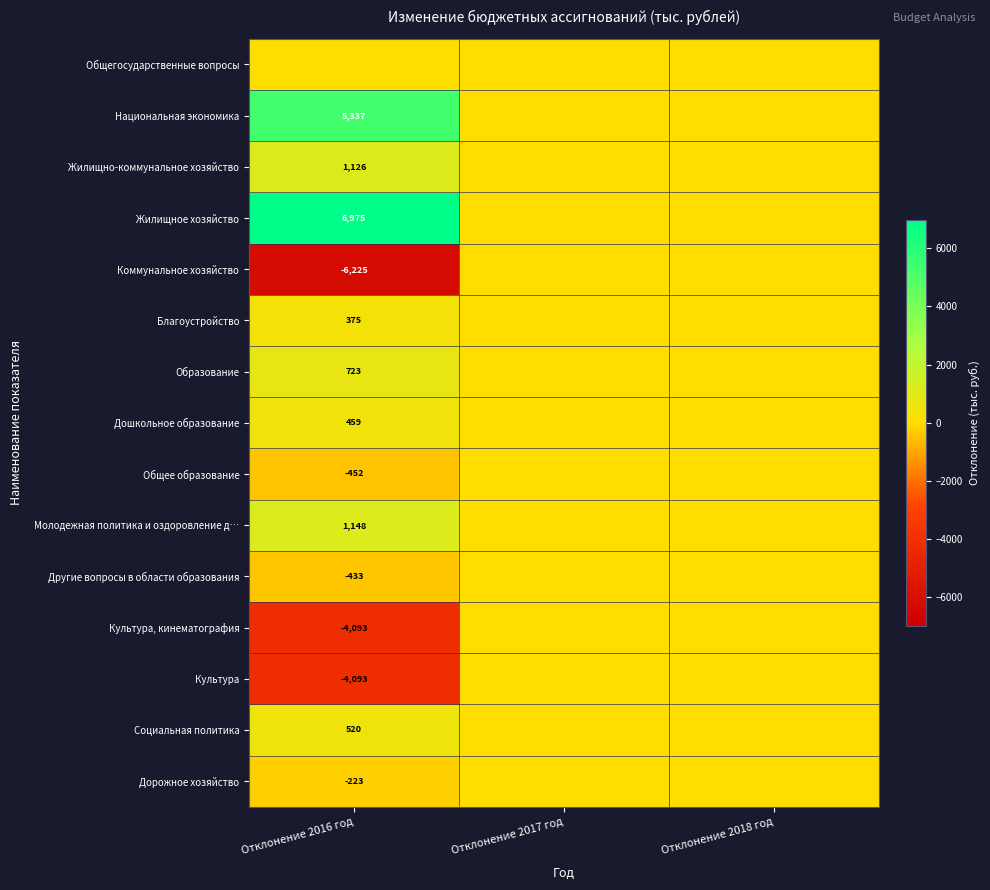

Is it true that Образование equals 307 at Отклонение 2016 год?

False